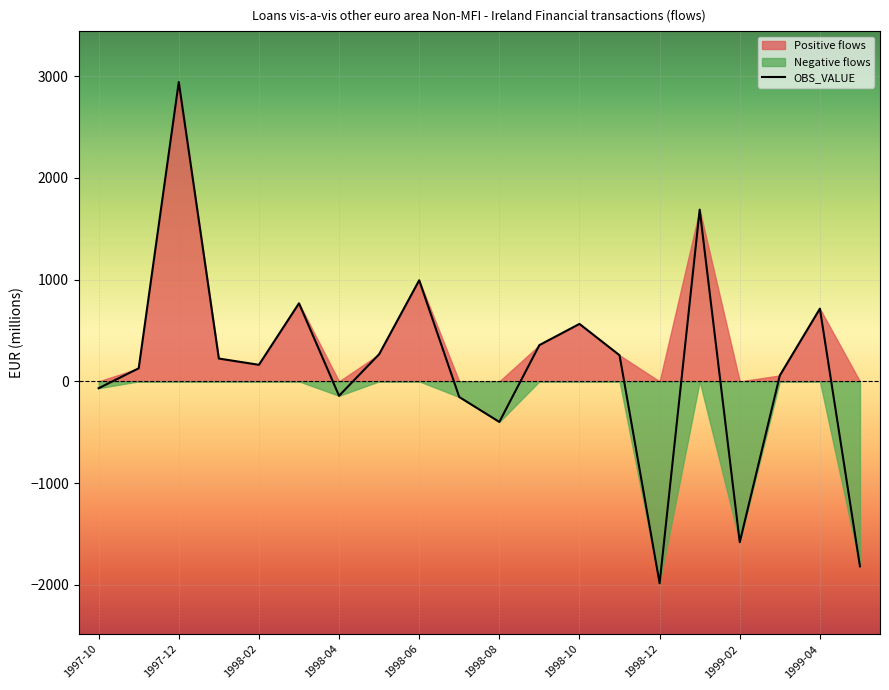

Reading right to left, list all the values displayed in this chart.

-1818.1	714.8	58.3	-1580.2	1687.6	-1984.0	256.7	564.9	356.8	-398.5	-153.8	993.6	266.7	-141.9	767.4	162.8	224.4	2942.4	128.7	-67.4